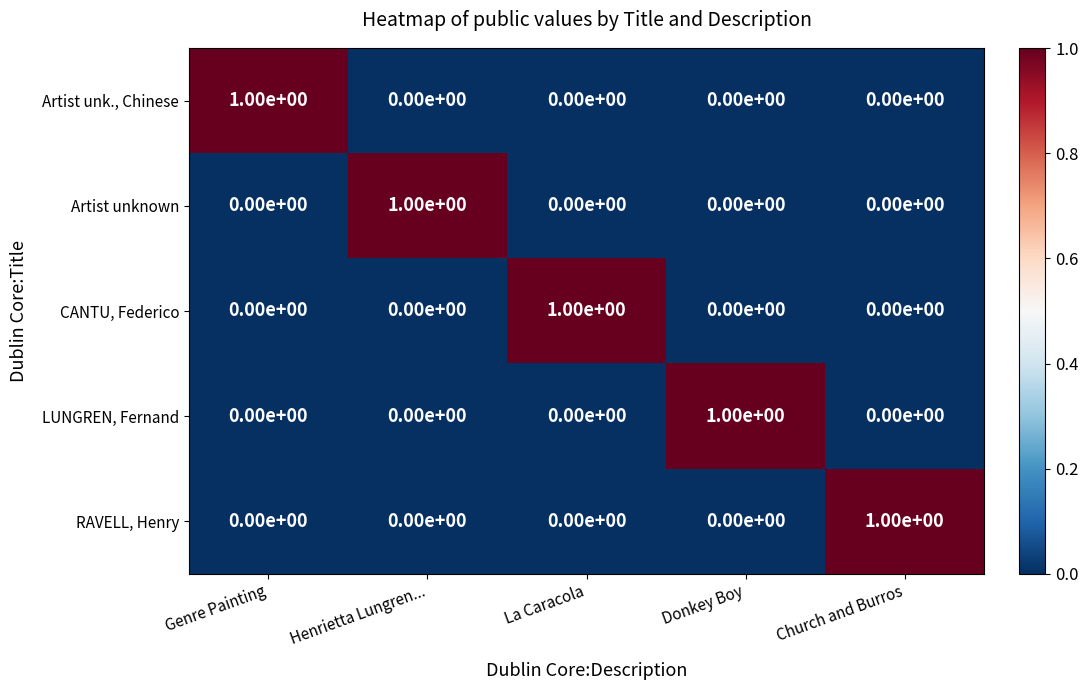

How many Artist unknown values are between 0 and 1?

5